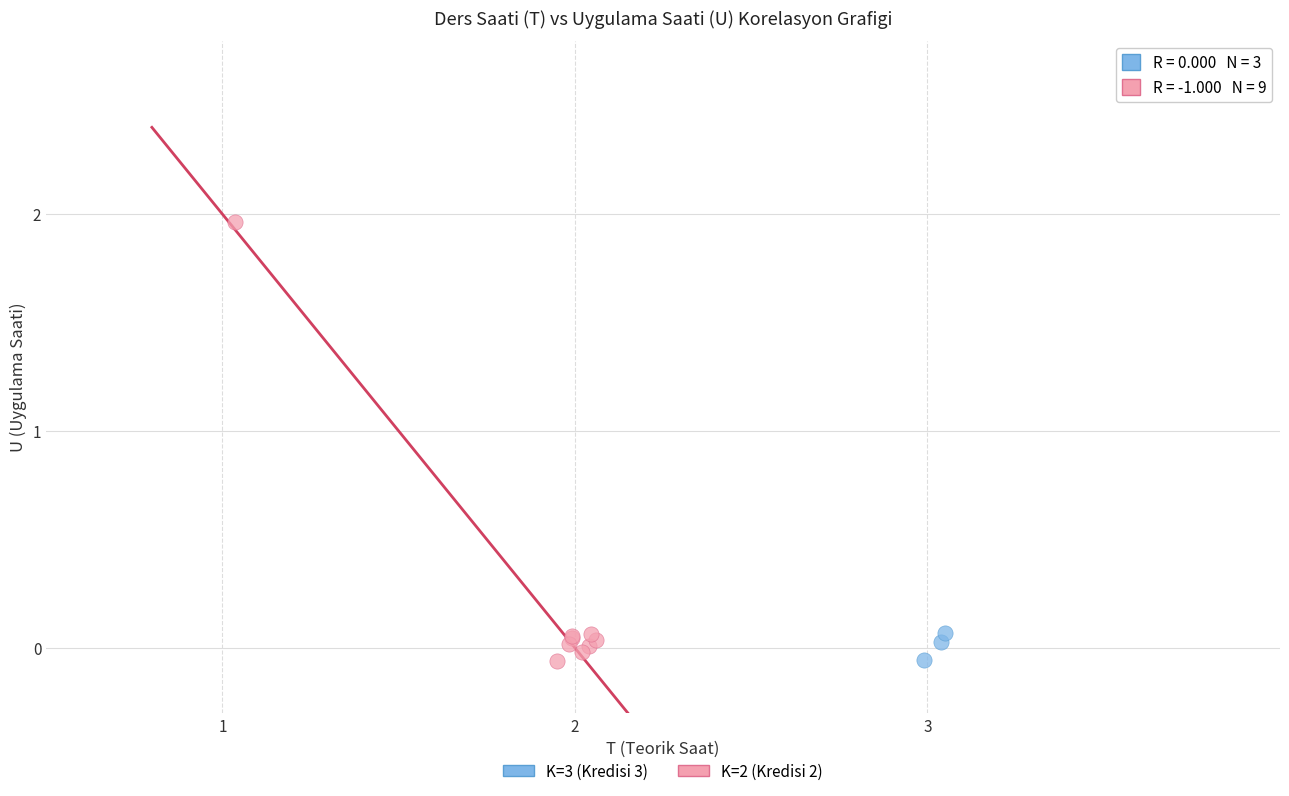

Which series has the largest Y range (max minus min)?

K=2 (Kredisi 2)